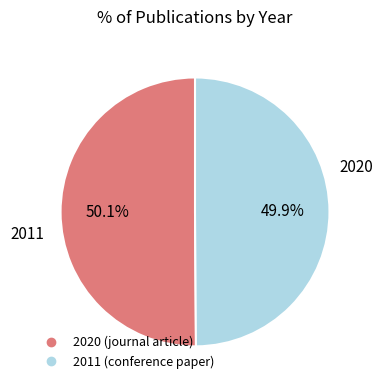

What is the total percentage of 2020 and 2011?

100.0%